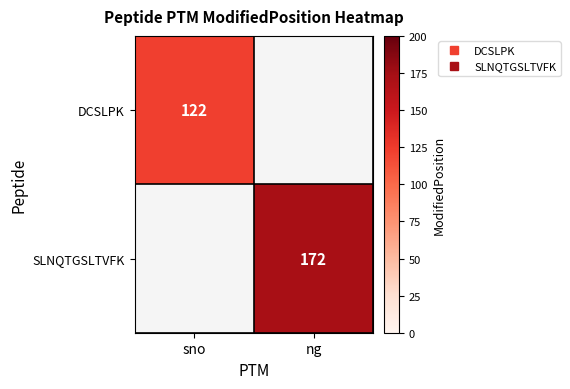

Is it true that DCSLPK equals 122.0 at sno?

True